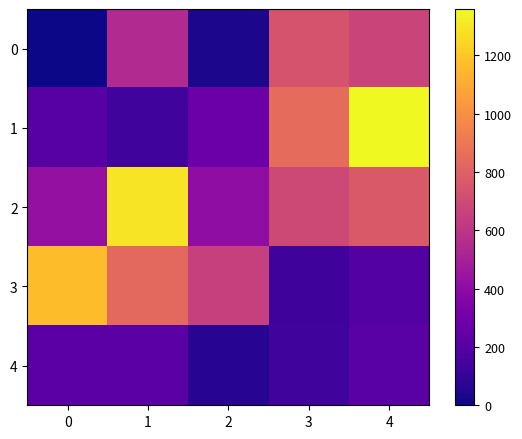

Which series has the largest total across all categories?

2